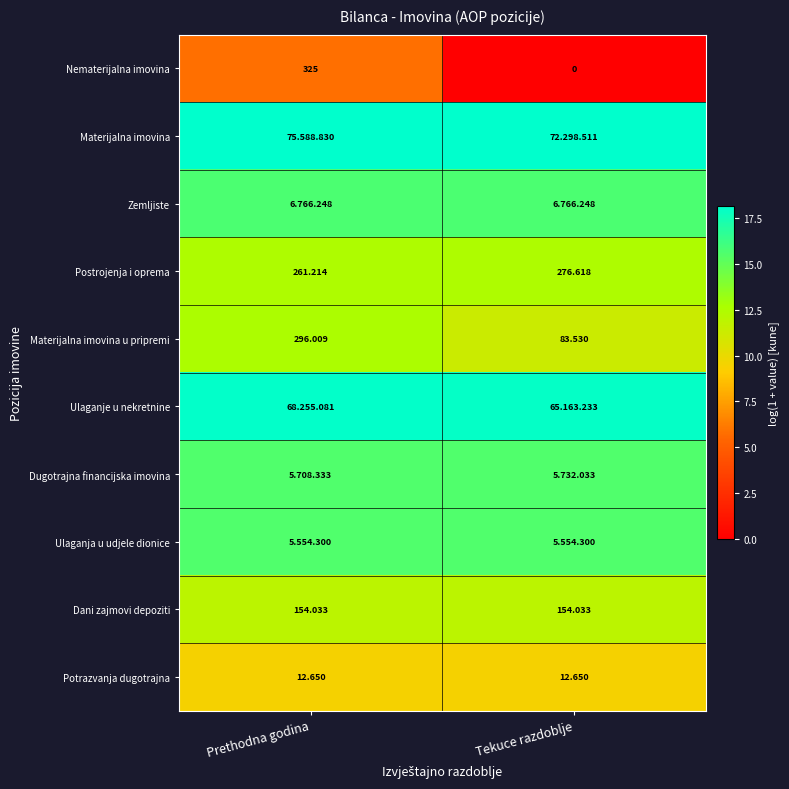

Rank the categories by Materijalna imovina u pripremi value from highest to lowest.

Prethodna godina, Tekuce razdoblje